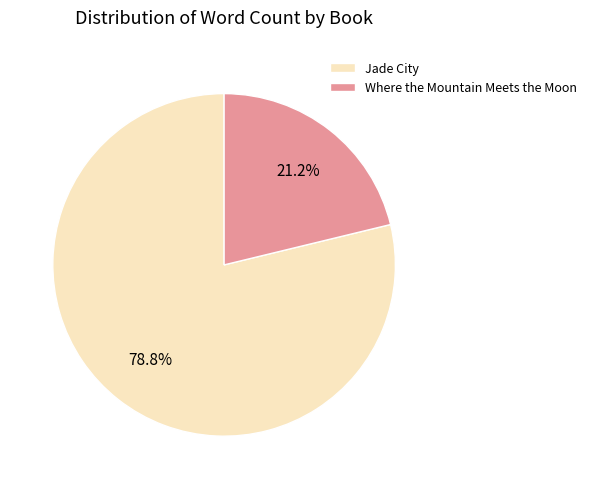

What percentage is the Where the Mountain Meets the Moon slice, to the nearest percent?

21%